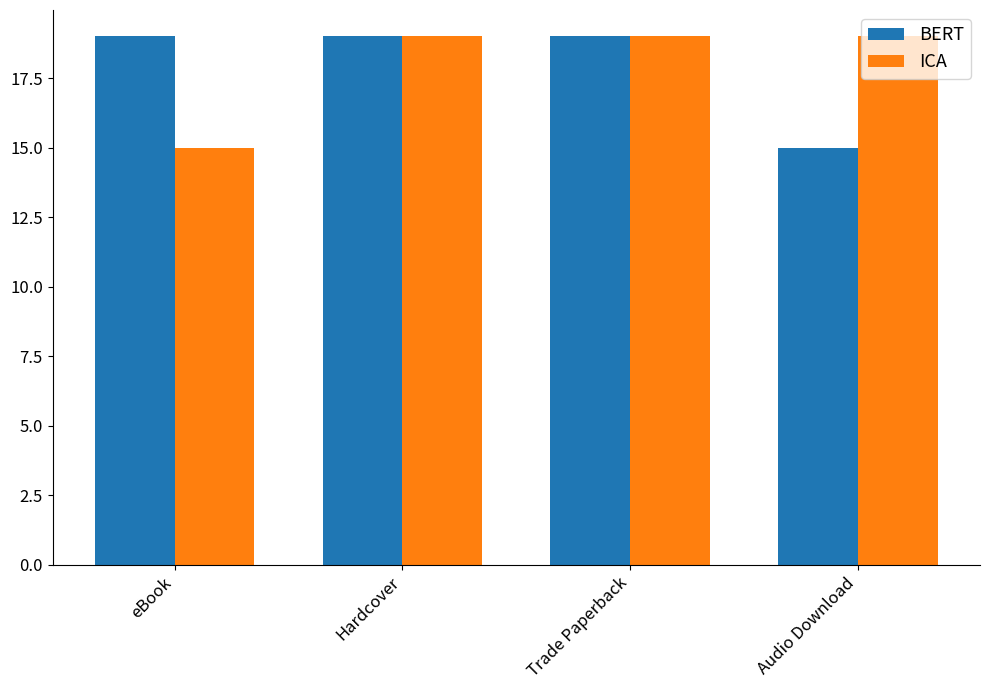

The BERT series shows 19 at Trade Paperback. True or false?

True